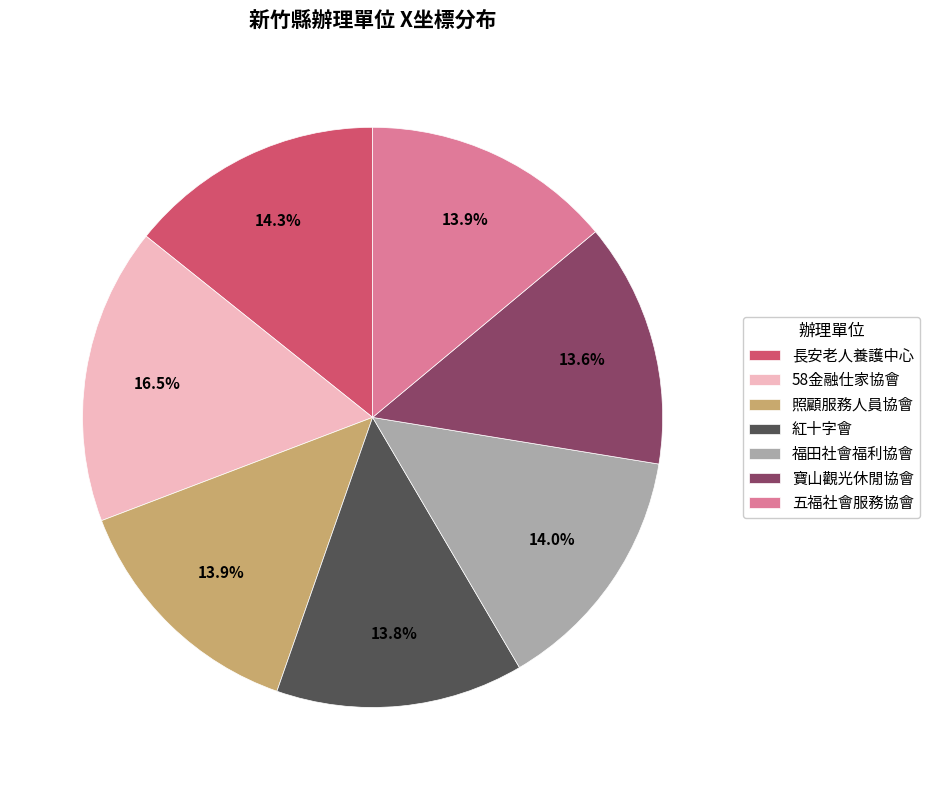

How many segments does this pie chart have?

7